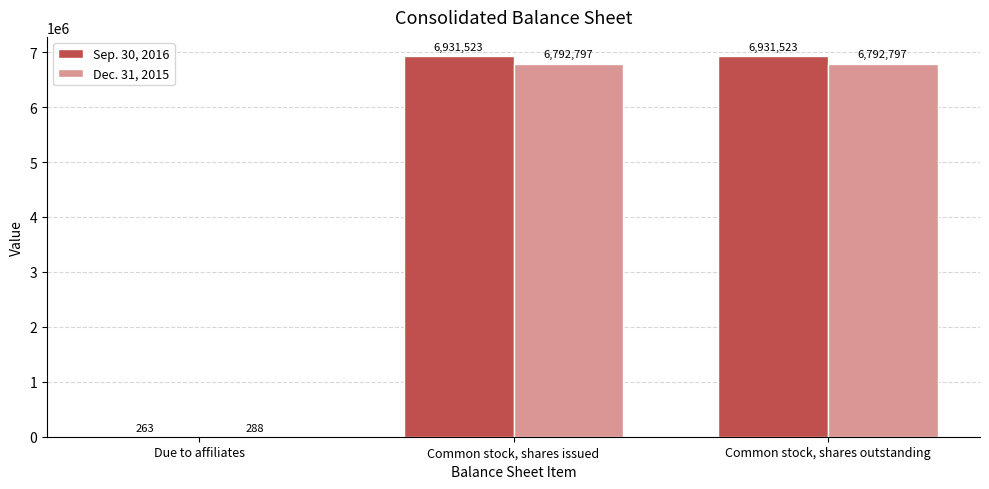

Which series has the largest total across all categories?

Sep. 30, 2016